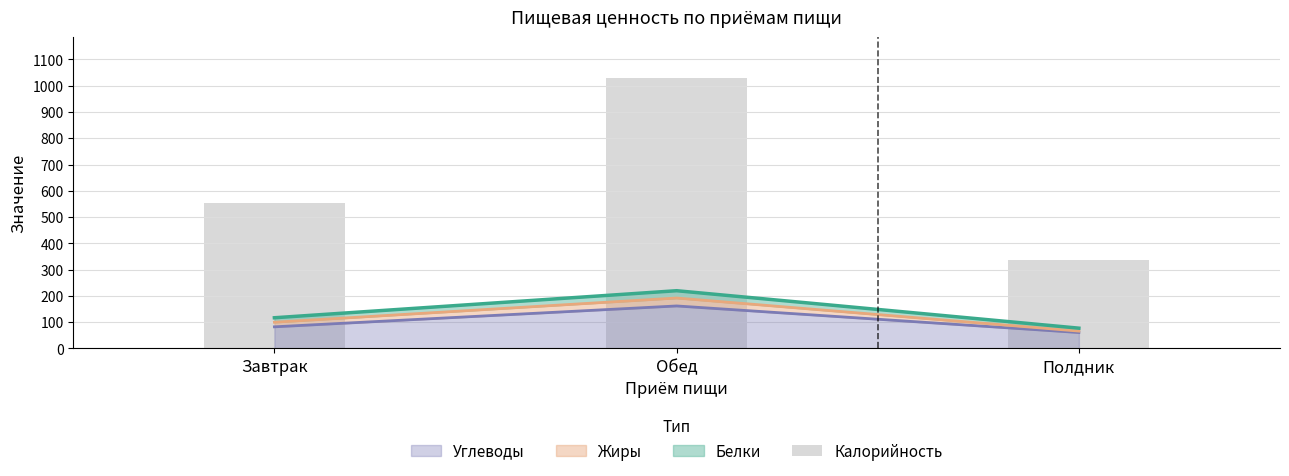

How many data points are above 555?

2